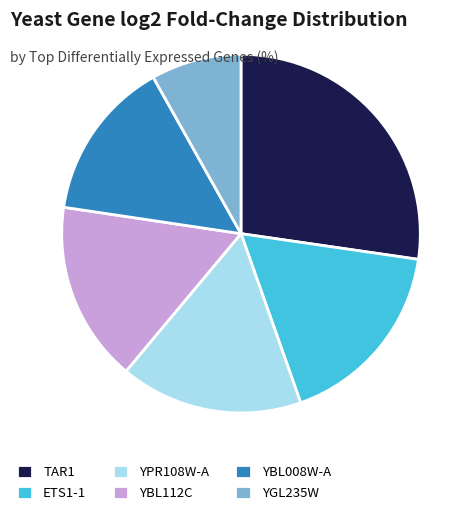

Which category has the biggest portion of the pie?

TAR1